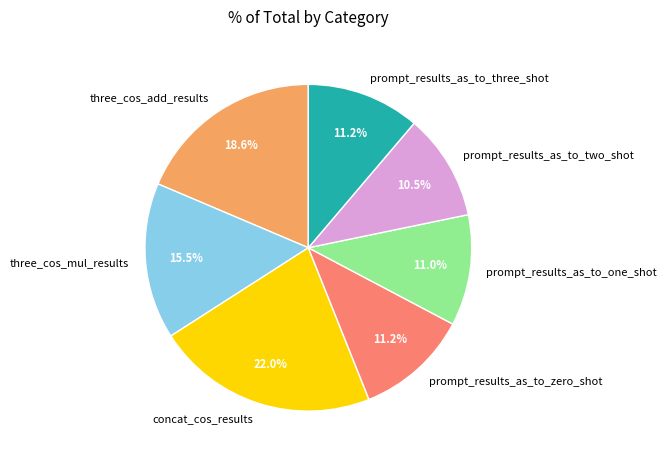

Does any single category account for the majority?

No